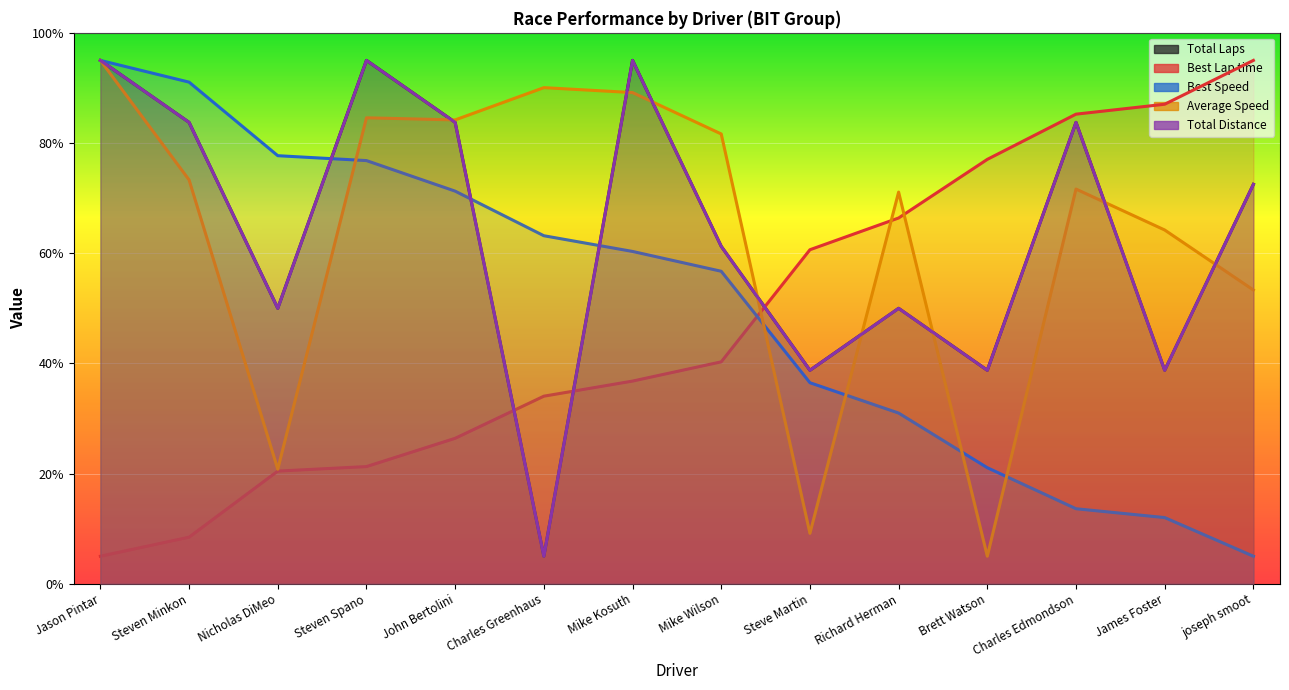

List the labels in order of Average Speed value, largest first.

Jason Pintar, Charles Greenhaus, Mike Kosuth, Steven Spano, John Bertolini, Mike Wilson, Steven Minkon, Charles Edmondson, Richard Herman, James Foster, joseph smoot, Nicholas DiMeo, Steve Martin, Brett Watson